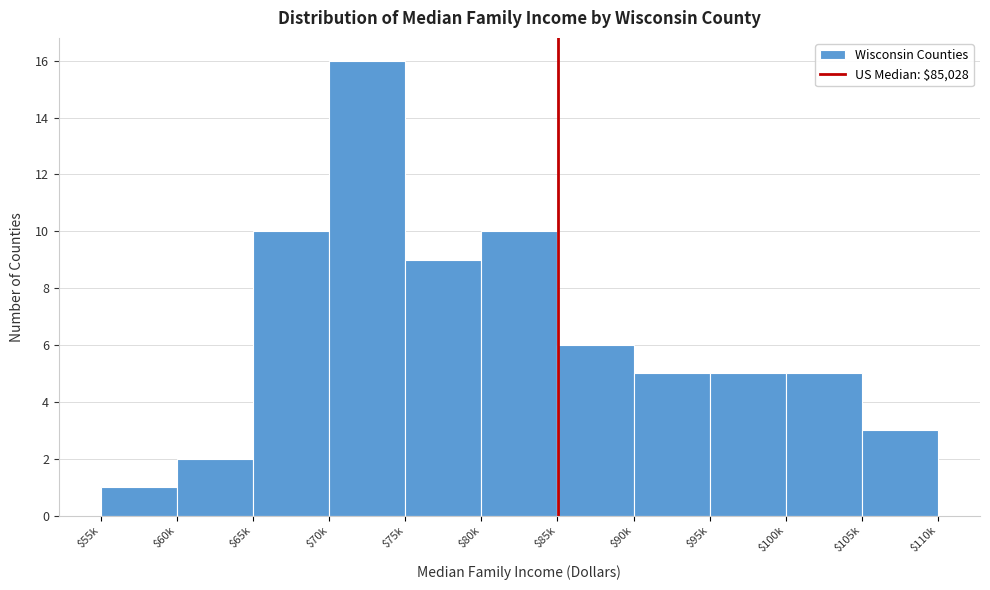

Reading left to right, list all the values displayed in this chart.

1	2	10	16	9	10	6	5	5	5	3